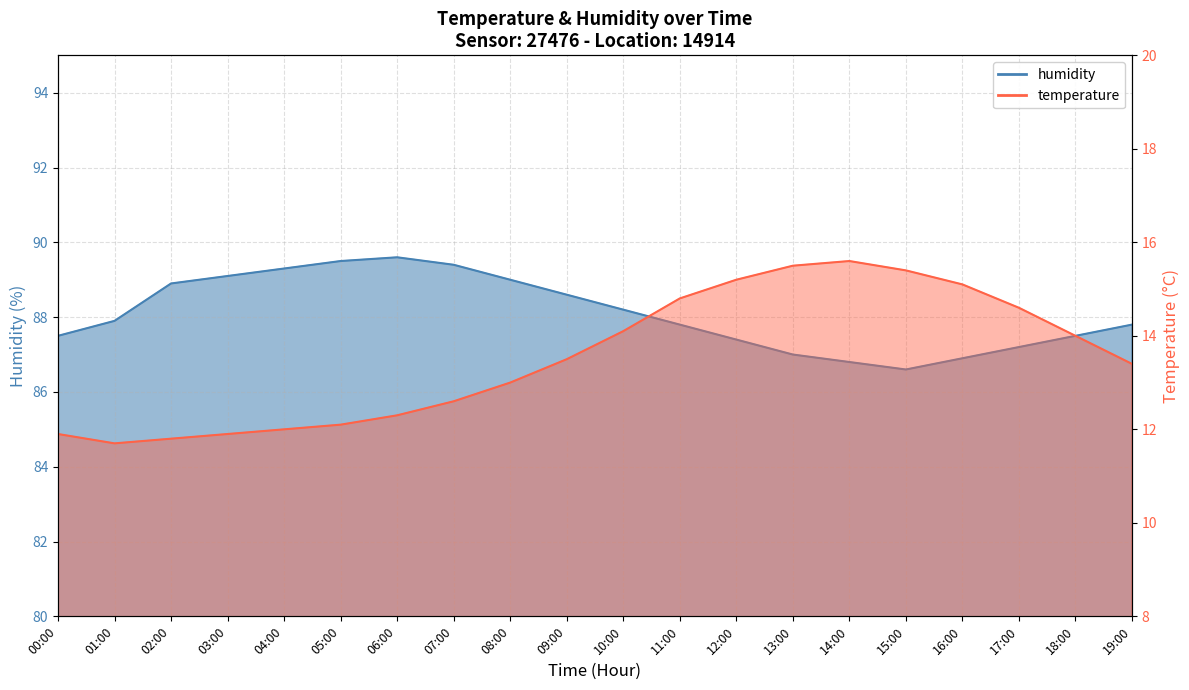

Rank the series at 03:00 from lowest to highest value.

temperature, humidity